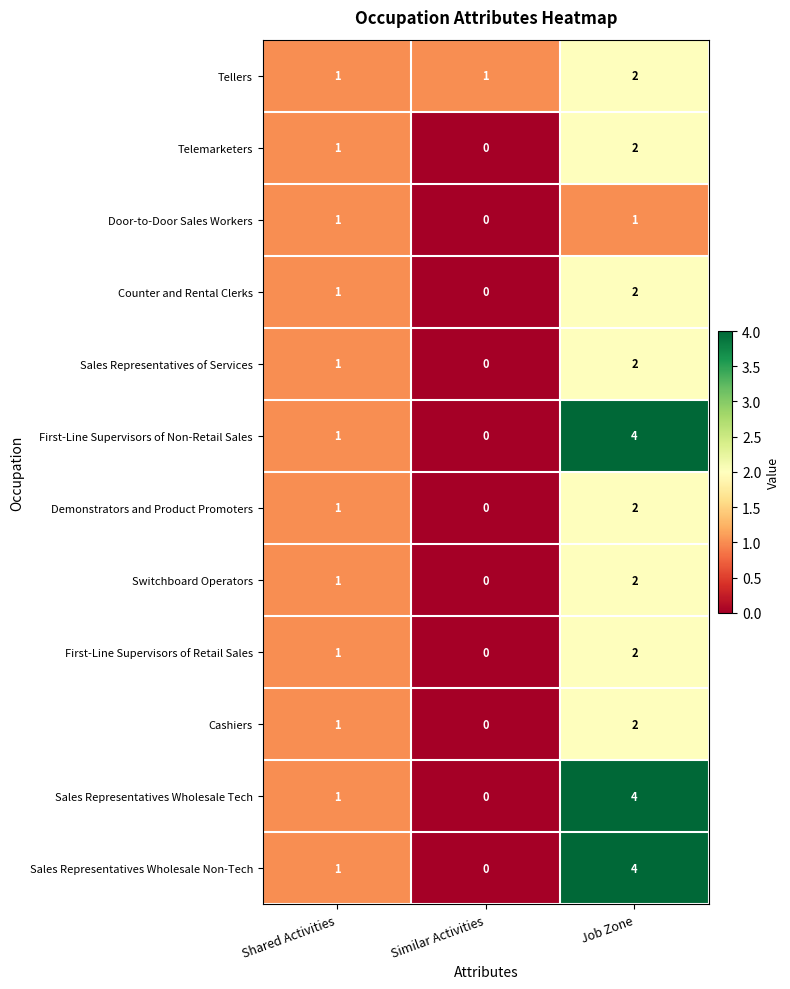

Rank the categories by First-Line Supervisors of Retail Sales value from highest to lowest.

Job Zone, Shared Activities, Similar Activities